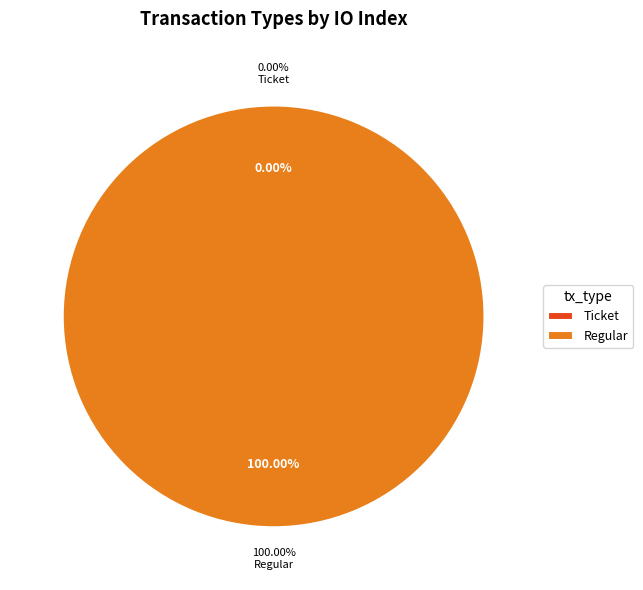

Which slice is the smallest?

Ticket